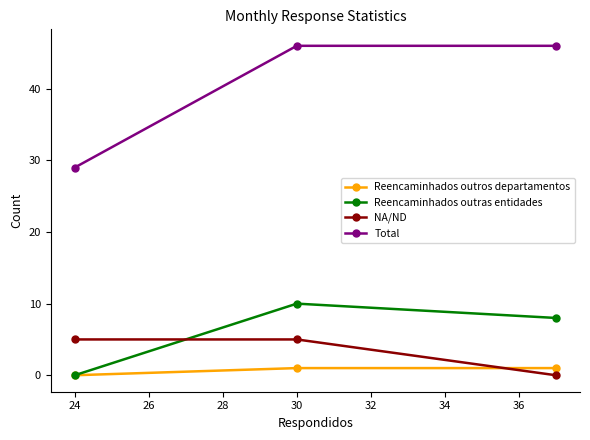

Is this an area chart (filled region under the line)?

No